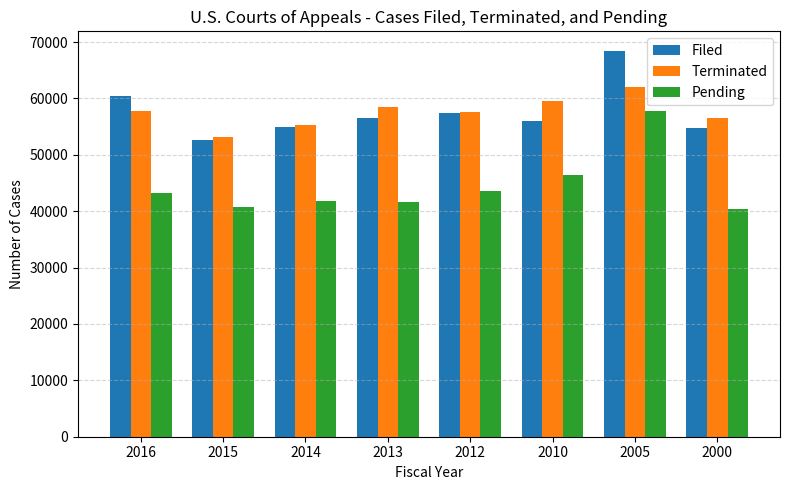

Is the value of Filed at 2013 greater than the value of Pending at 2012?

Yes